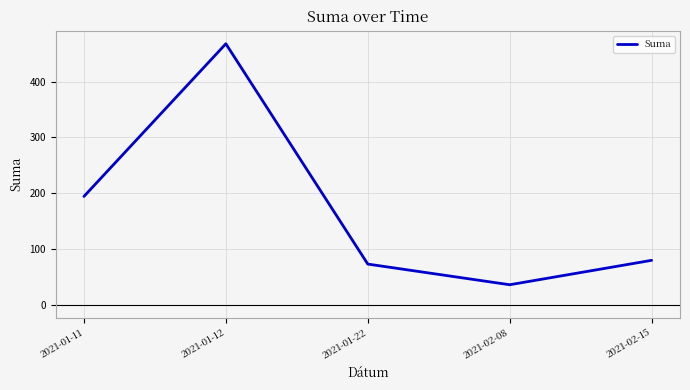

Reading left to right, list all the values displayed in this chart.

2021-01-11=194.2	2021-01-12=468.0	2021-01-22=72.9	2021-02-08=35.9	2021-02-15=79.6